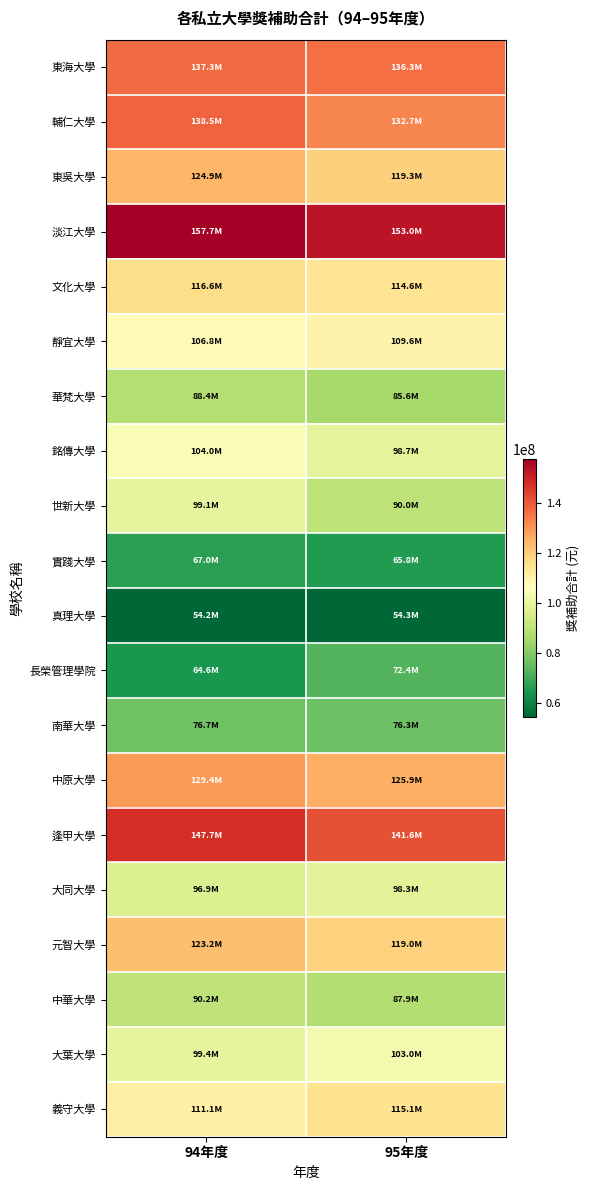

Which label corresponds to the largest value in the chart?

94年度